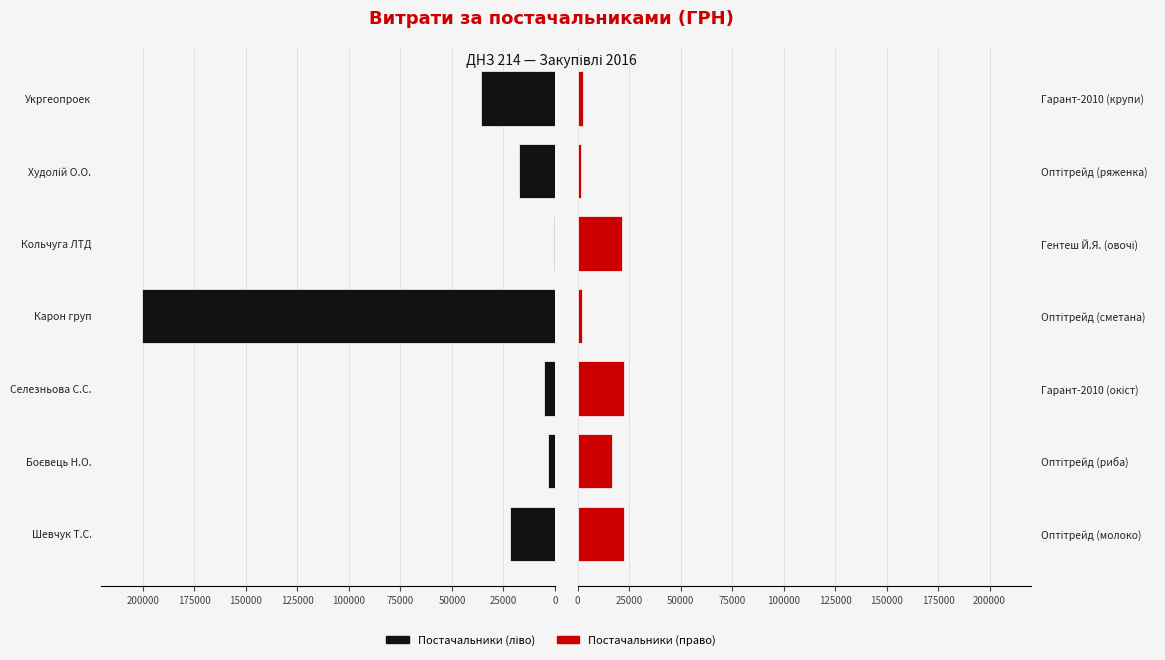

List the series in order of their peak value, highest first.

Група 1, Група 2